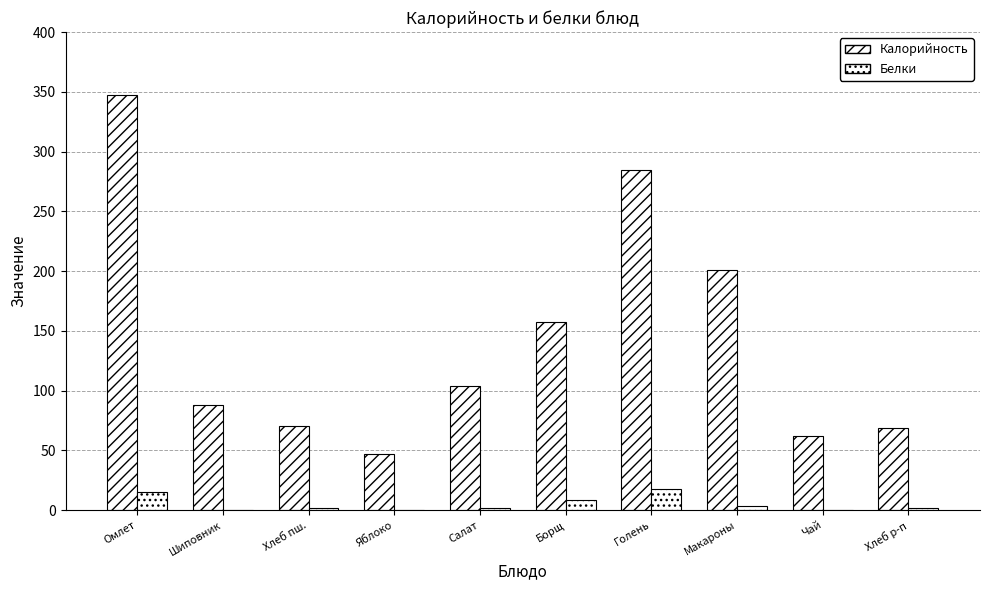

How many categories are shown in the chart?

10